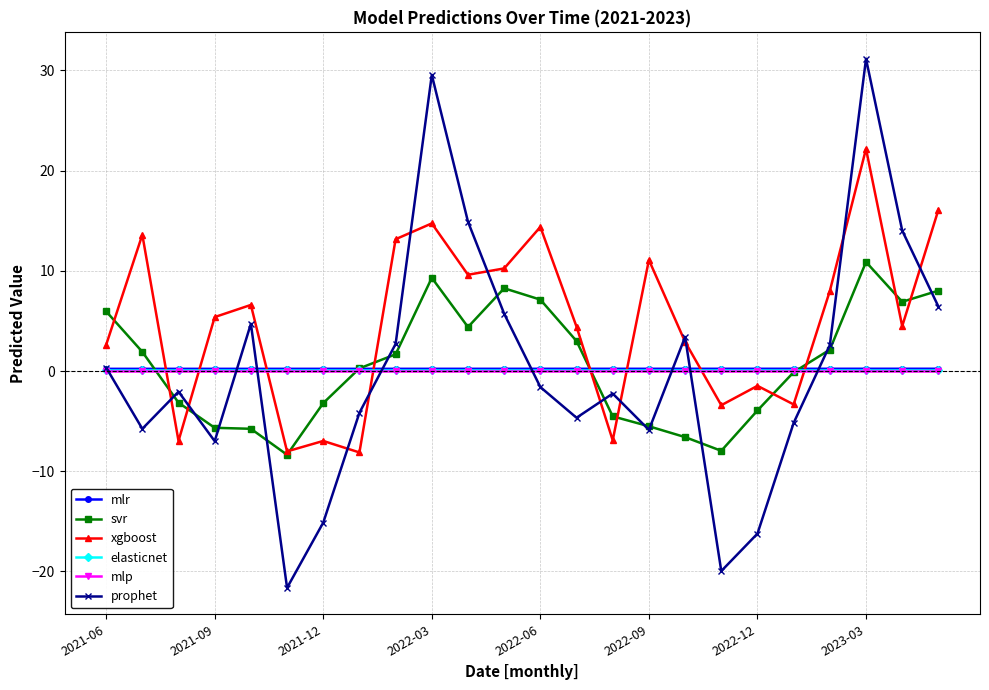

How many interior local valleys does the prophet series have?

6